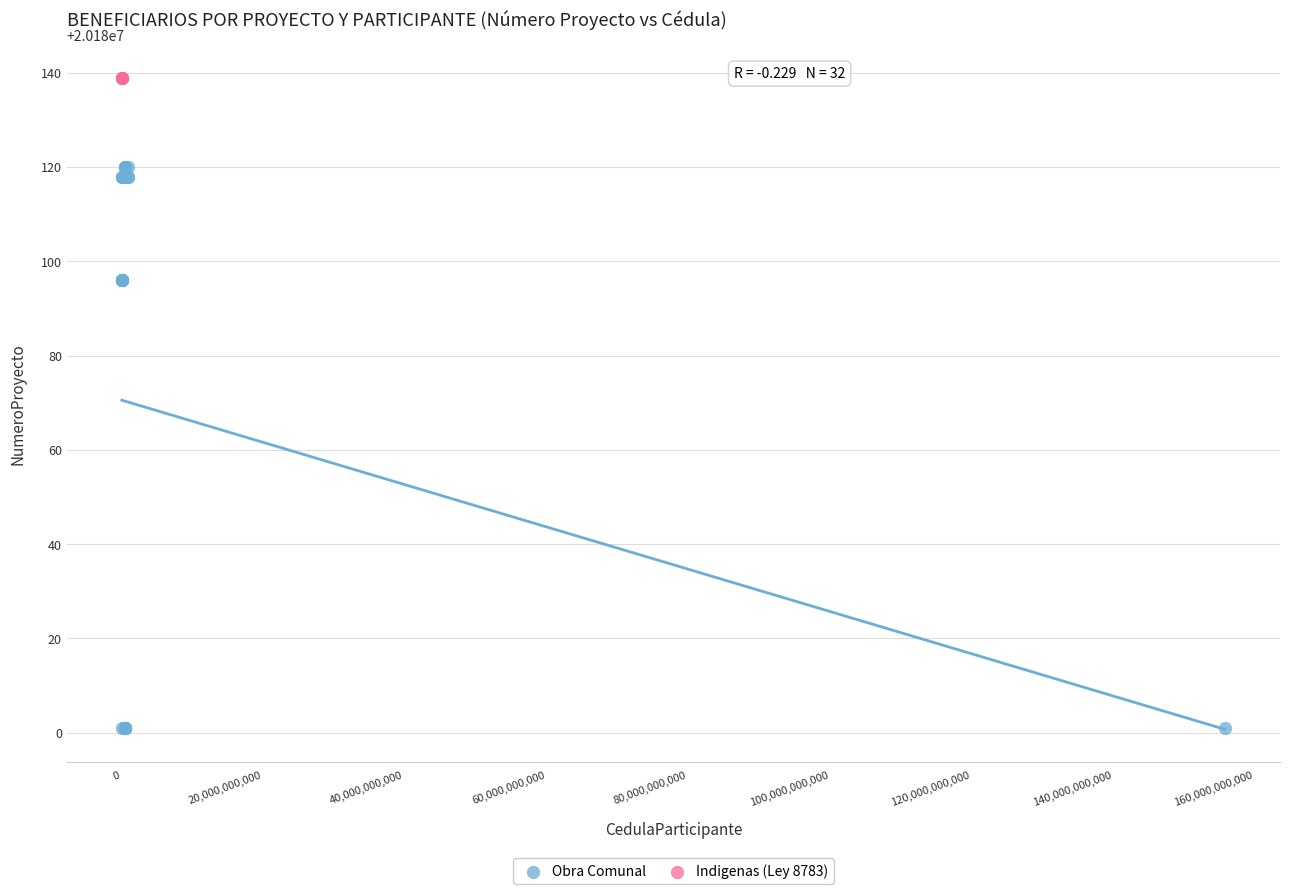

Which series contains the highest Y value?

Indigenas (Ley 8783)